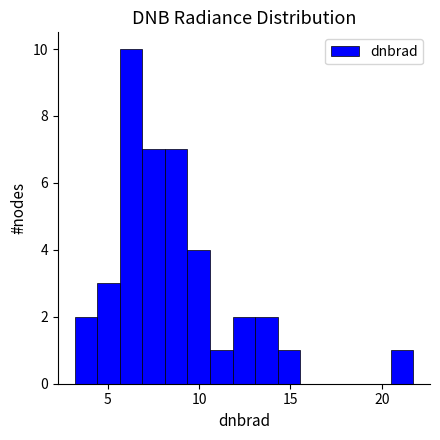

Around what value on the x-axis is the tallest bar? Give the approximate position of its centre, as read against the axis.

6.5